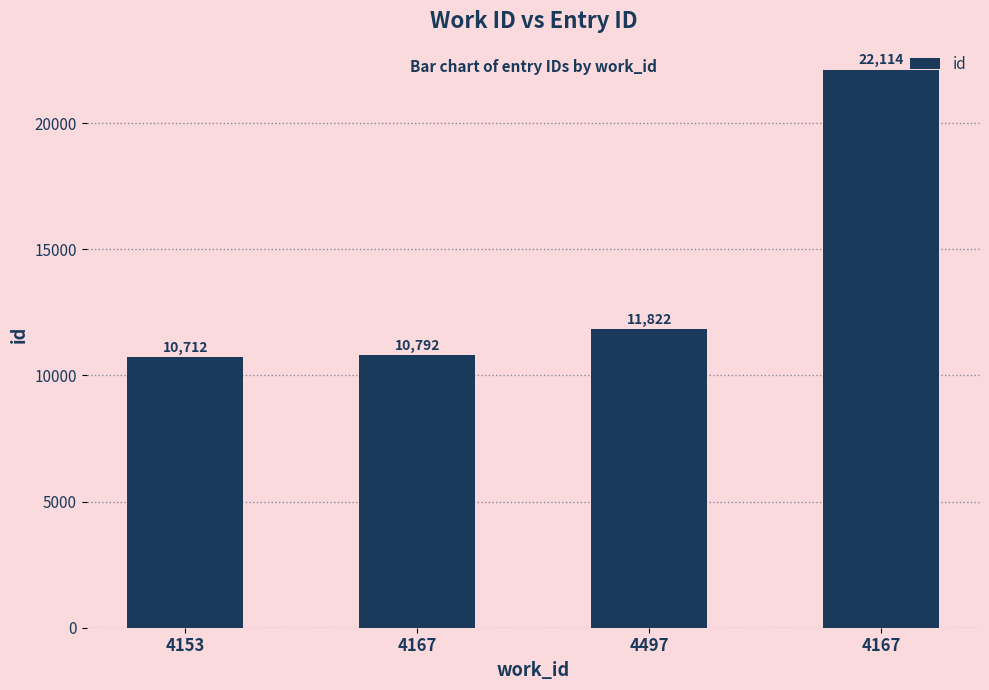

Reading left to right, what are all the values shown in this chart?

10712	10792	11822	22114